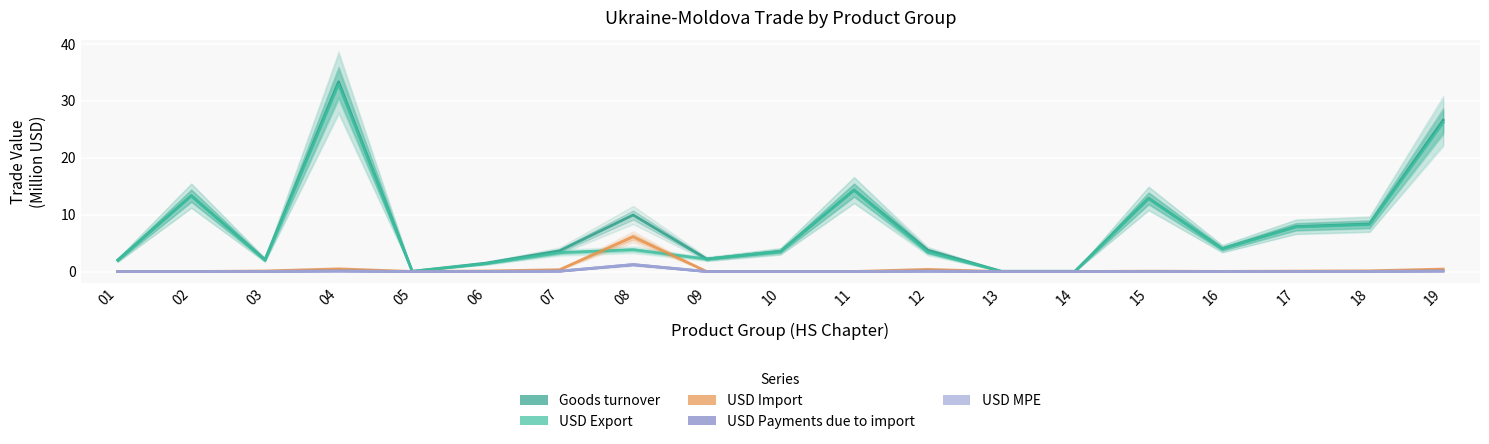

Where is USD MPE nearest to the value 0?

01